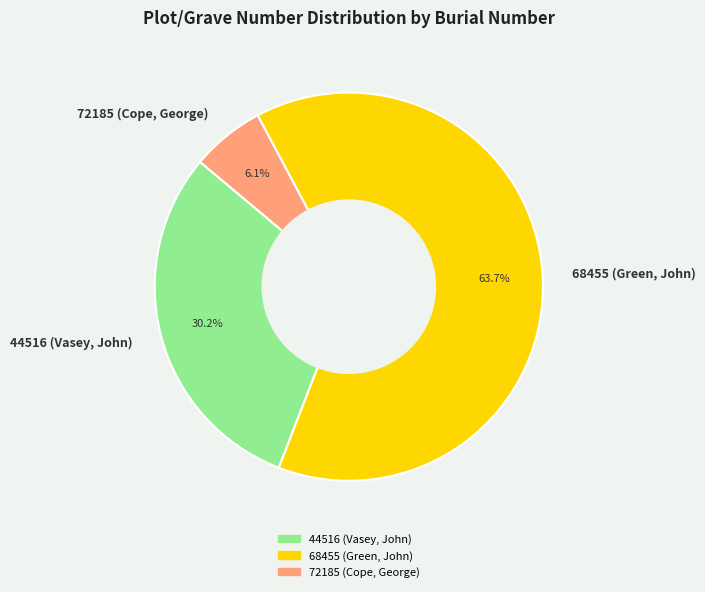

What percentage is NOT represented by 72185 (Cope, George)?

93.9%